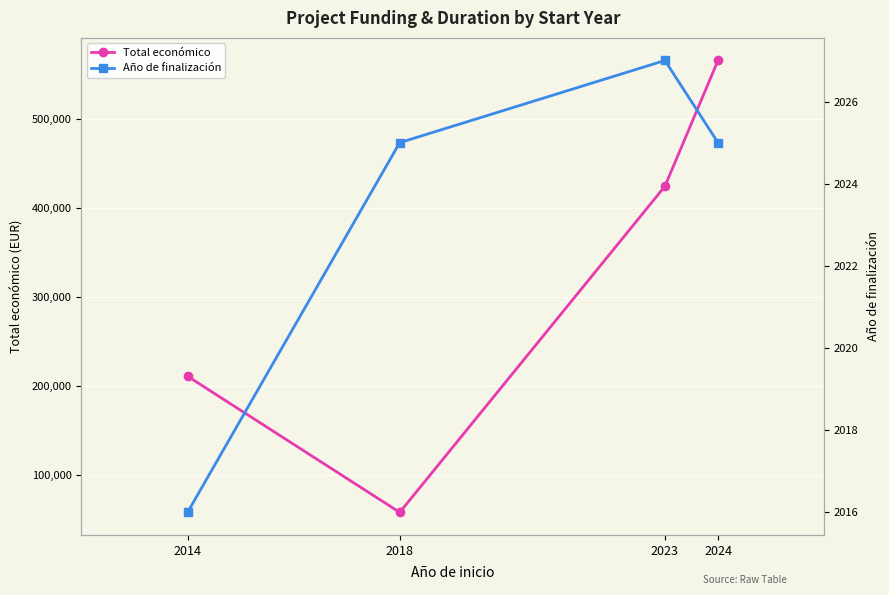

How many Total económico values are between 210755 and 566298?

3